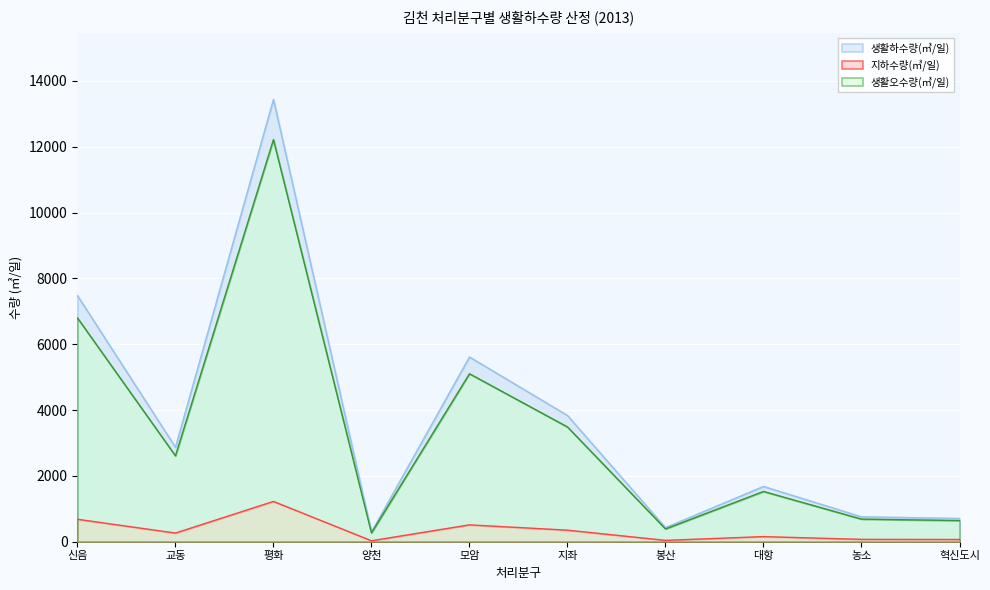

In 지하수량(㎥/일), how many points are lower than both neighbors (excluding endpoints)?

3